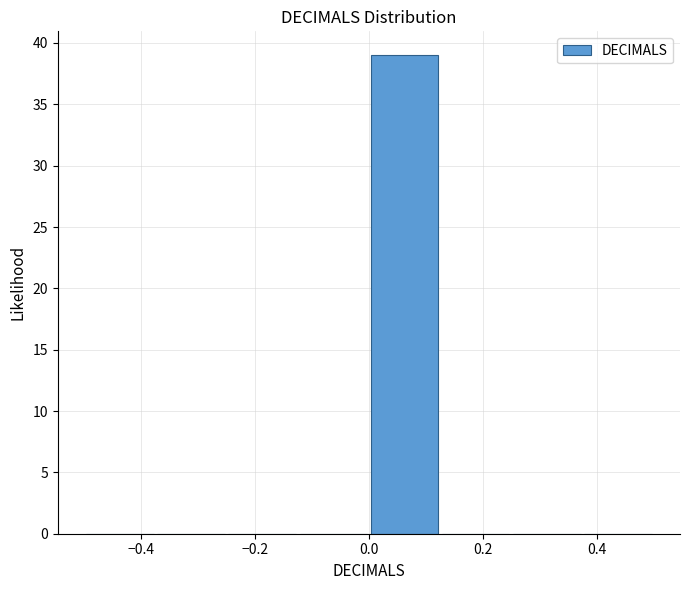

How tall is the bar that spans 0.000 to 0.125 on the x-axis? Neither the bar edges nor the heights are printed on the chart, so give them approximately, as read against the axes.

39